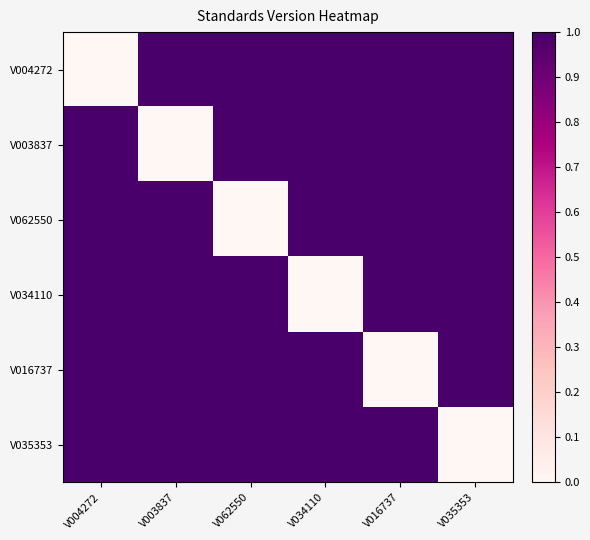

Which category has the lowest value across all series?

V004272